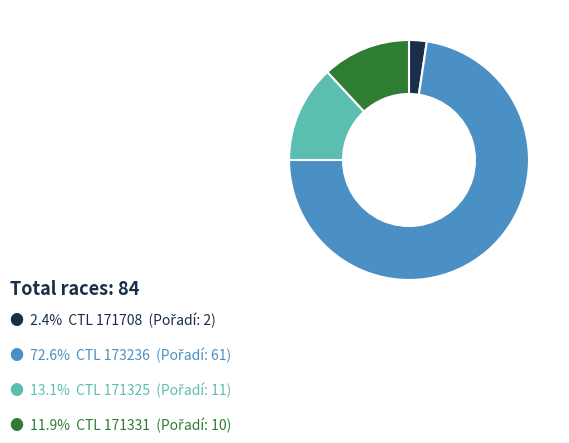

Is there a majority slice in this chart?

Yes